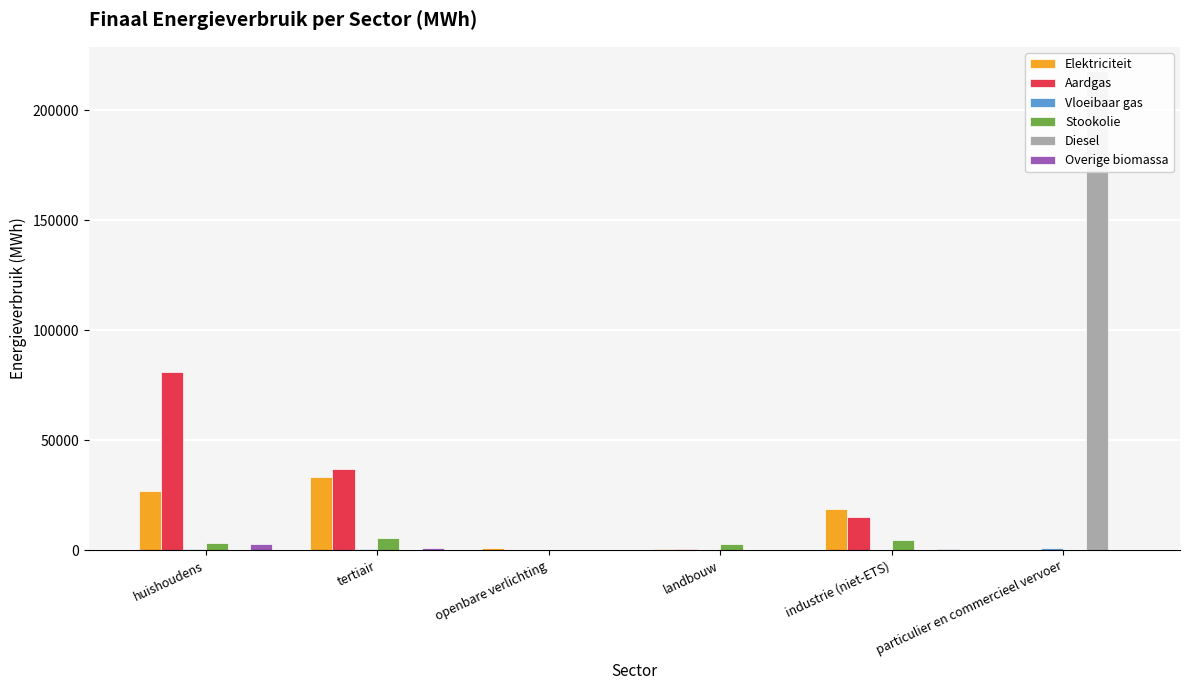

How many bars are there in each group?

6